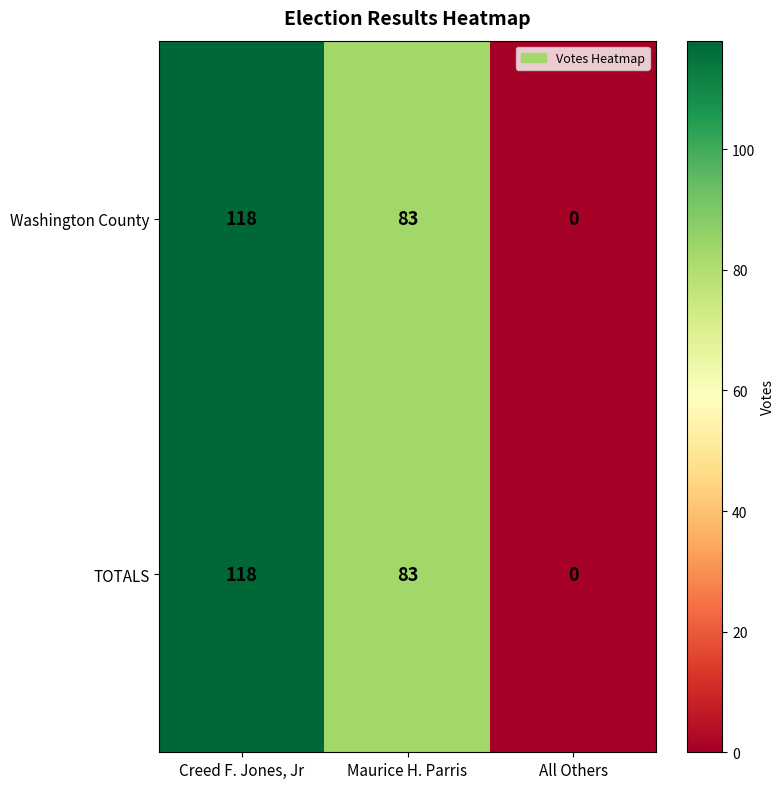

What is the difference between the maximum and minimum values in the TOTALS series?

118